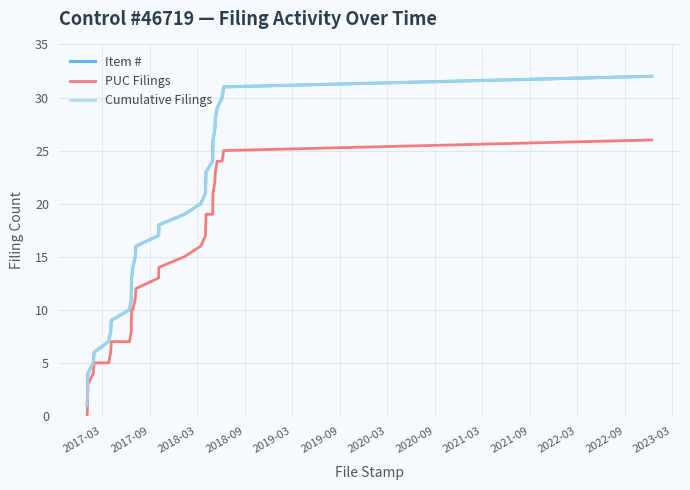

What is the sum of all Item # values?

528